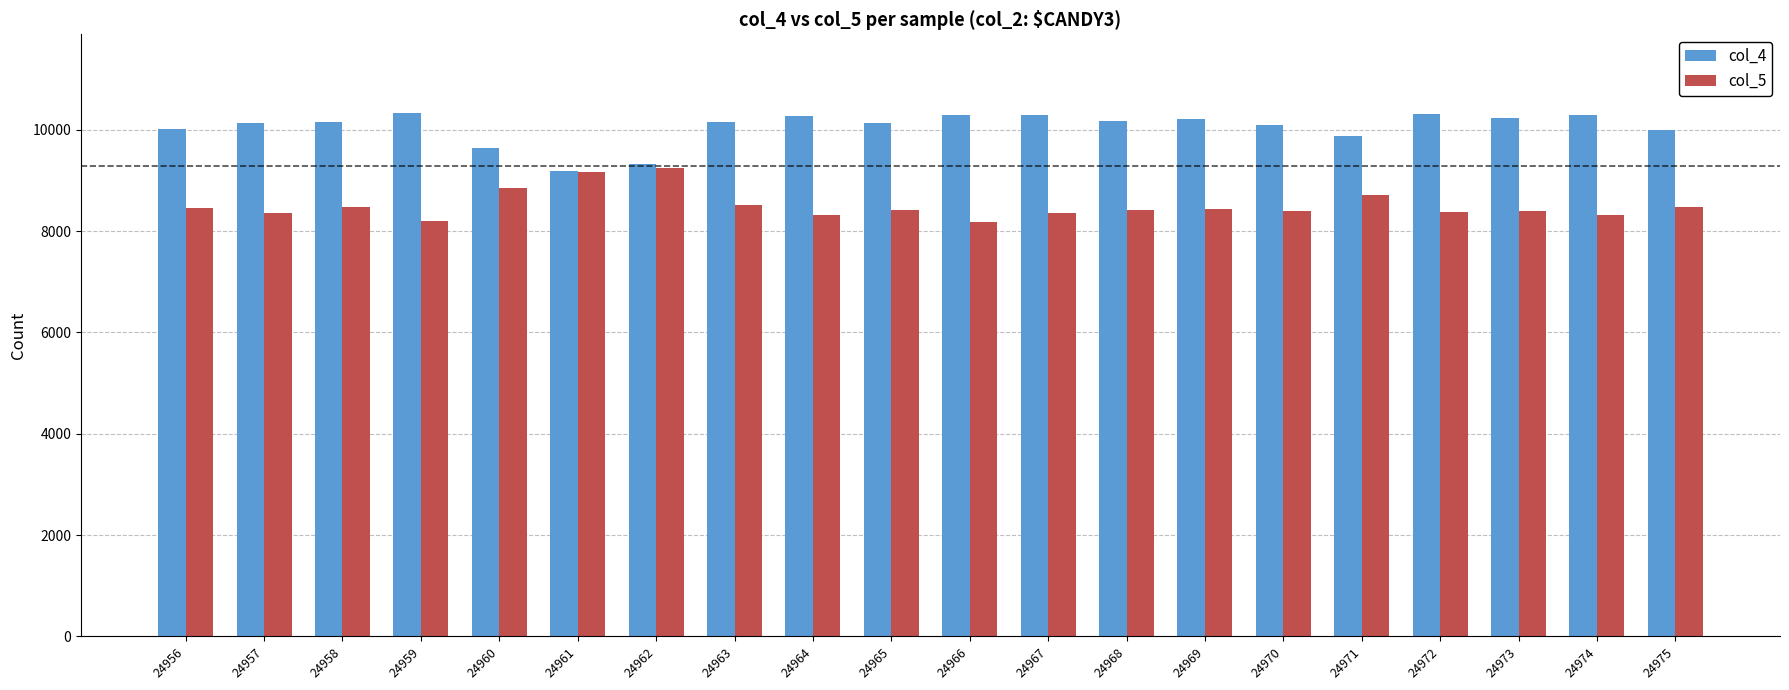

What is the maximum value shown in the chart?

10334